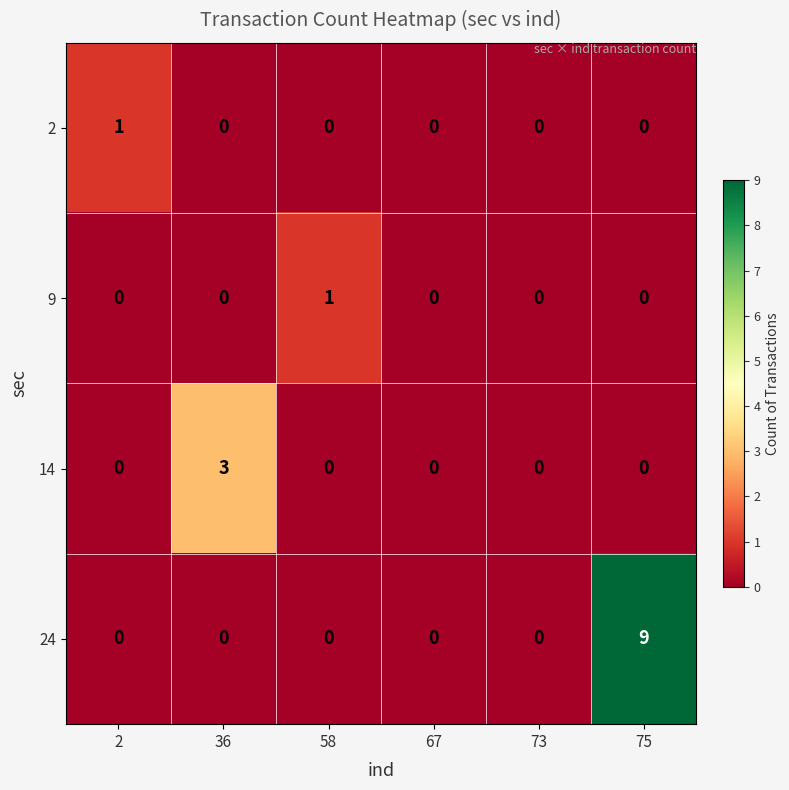

Which series has the largest total across all categories?

24